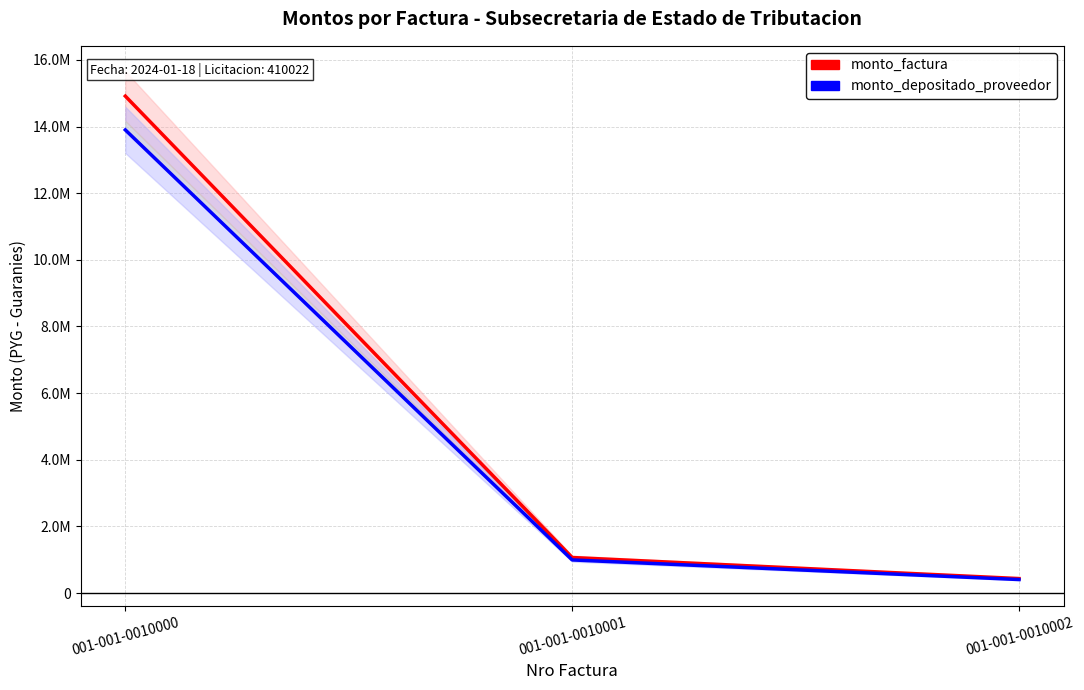

Reading left to right, extract all data points from this chart.

monto_factura: 001-001-0010000=14912500	001-001-0010001=1067000	001-001-0010002=435500
monto_depositado_proveedor: 001-001-0010000=13898450	001-001-0010001=994443	001-001-0010002=405887